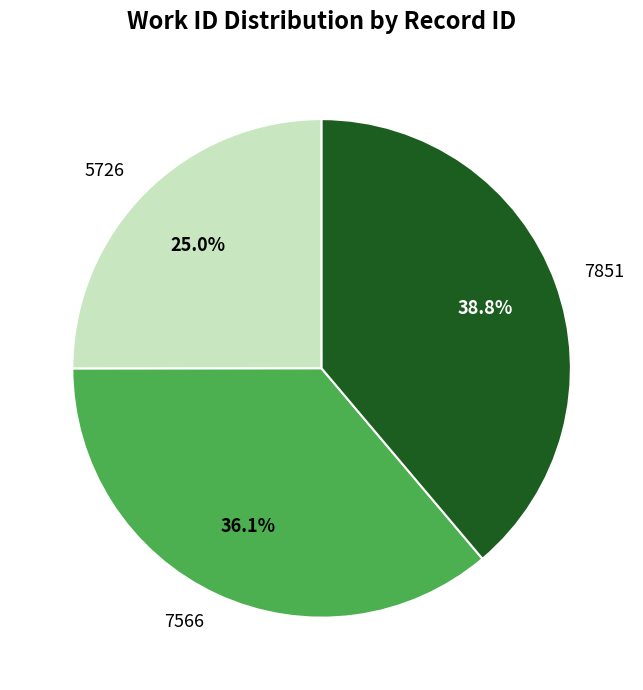

Approximately how many times larger is the value at 7566 compared to 5726?

1.4